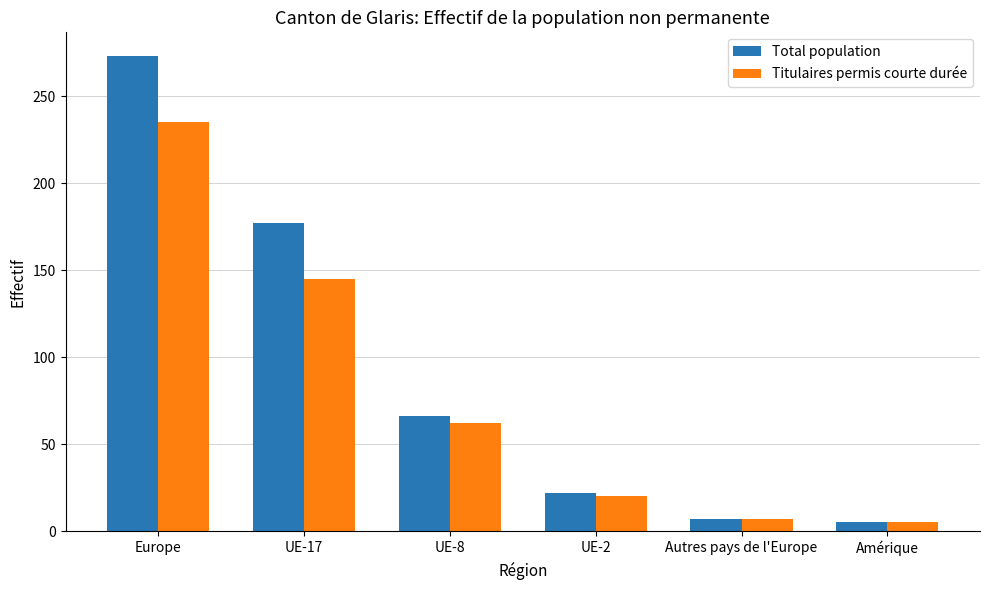

List the series in order of their overall mean, highest first.

Total population, Titulaires permis courte durée